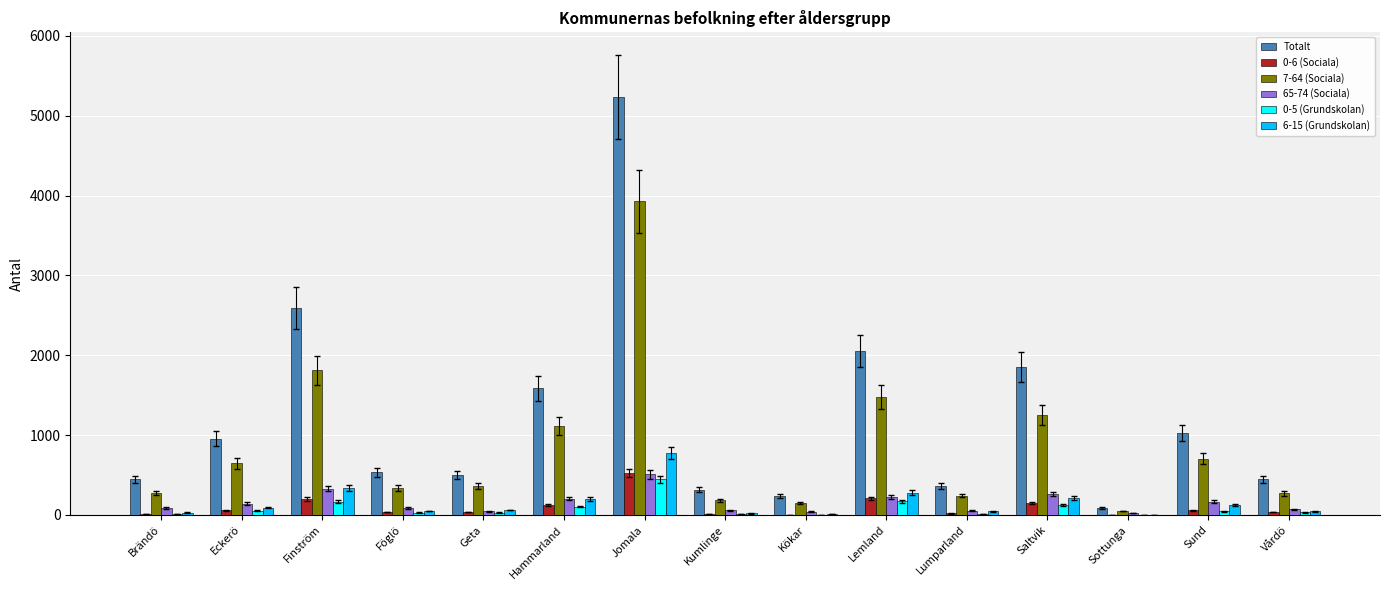

The 65-74 (Sociala) series shows 506 at Jomala. True or false?

True